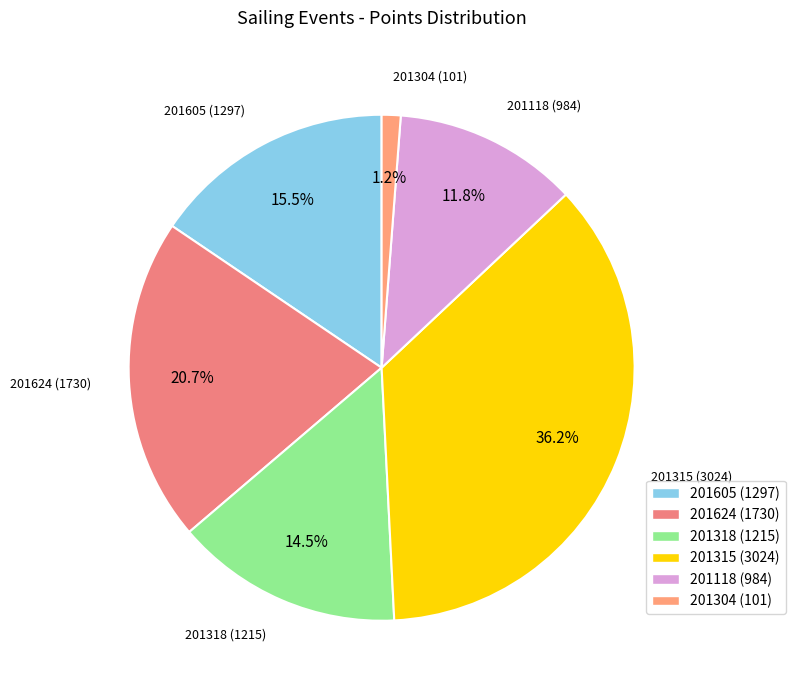

Rank the categories by value from lowest to highest.

201304, 201118, 201318, 201605, 201624, 201315